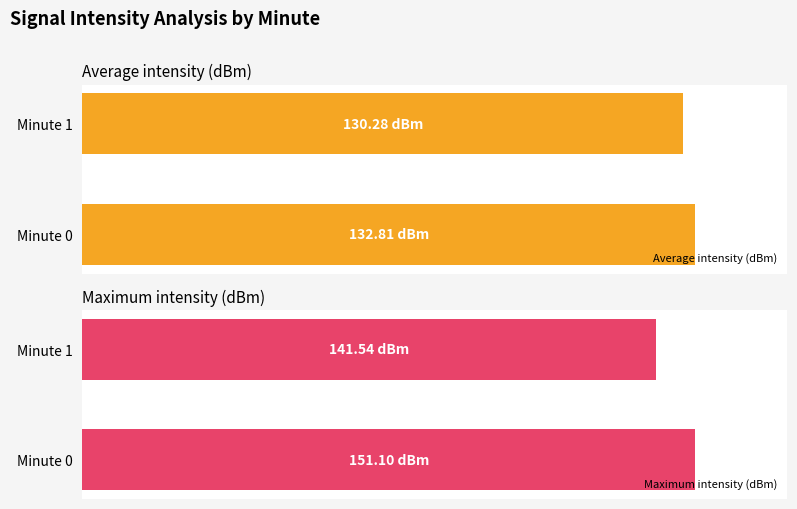

Rank the series by their maximum value, from highest to lowest.

Maximum intensity (dBm), Average intensity (dBm)